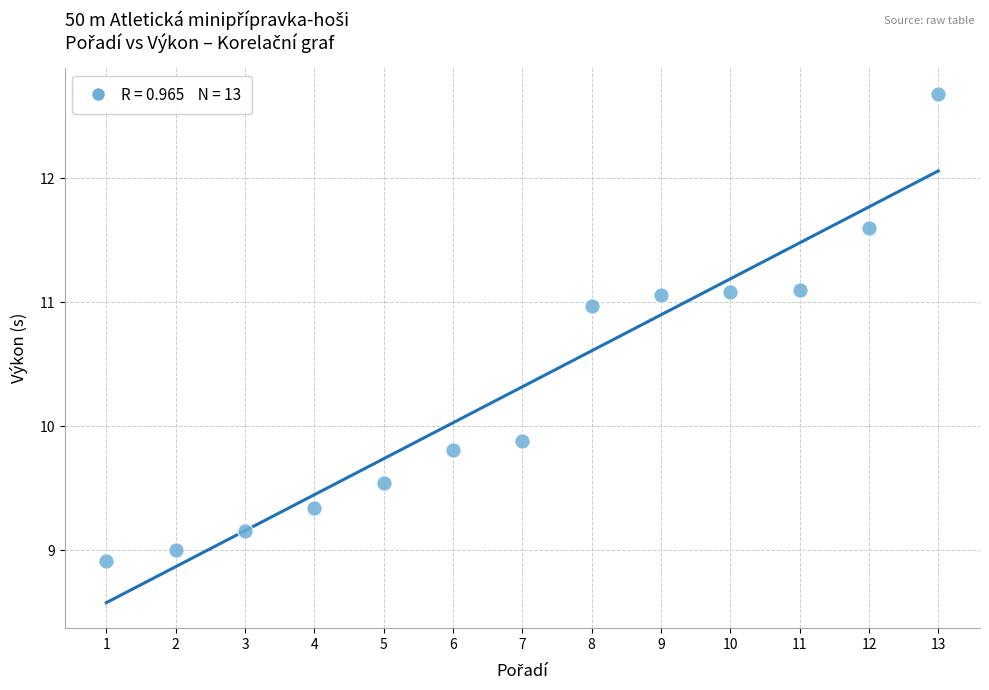

What is the range of Y values (max minus min)?

3.8